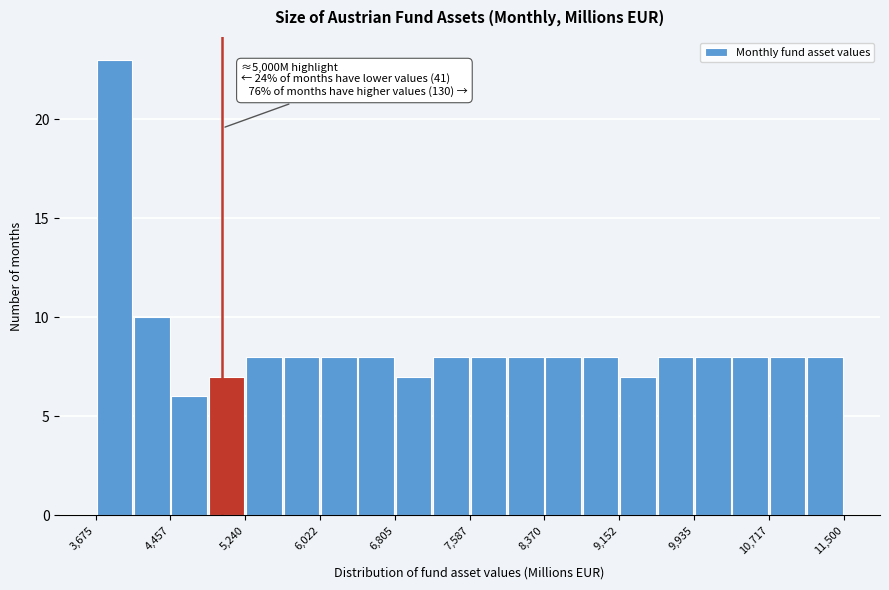

Read against the x-axis, roughly where is the centre of the tallest bar?

3900